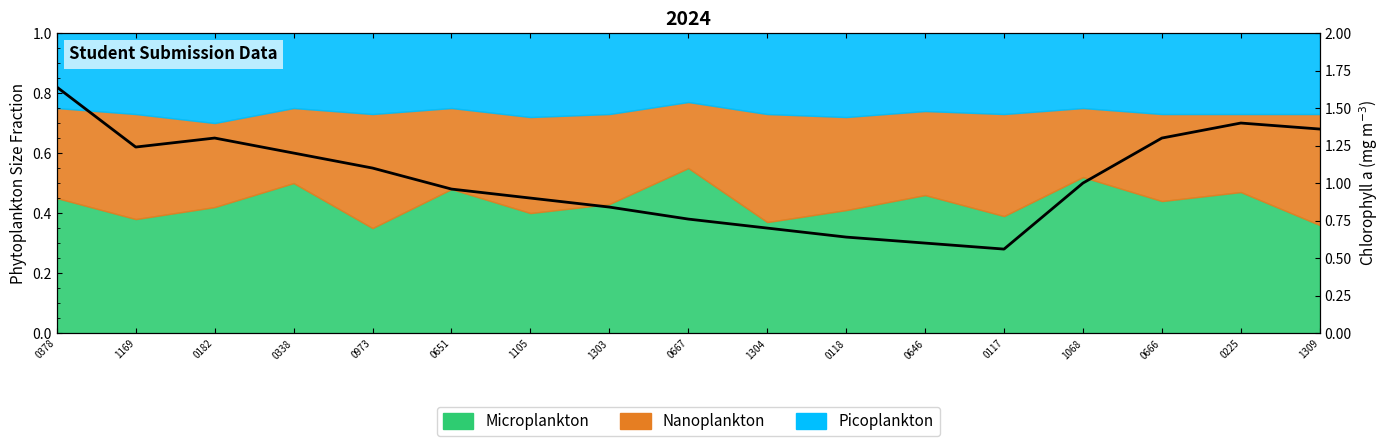

At which category does the data reach its first local peak?

0182